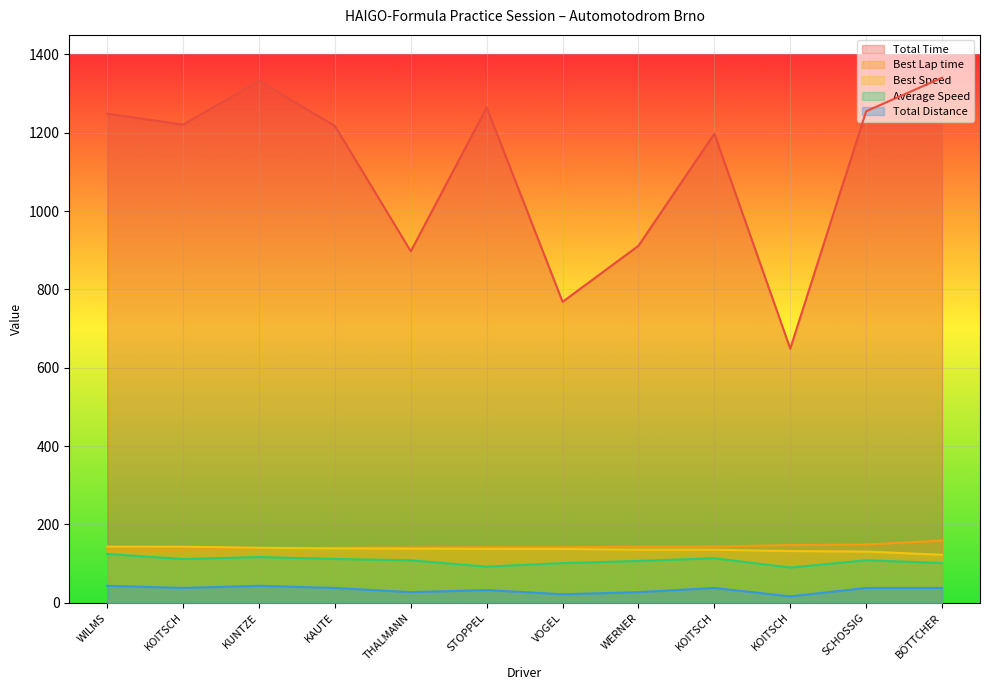

What are all the series names shown in the legend?

Total Time, Best Lap time, Best Speed, Average Speed, Total Distance